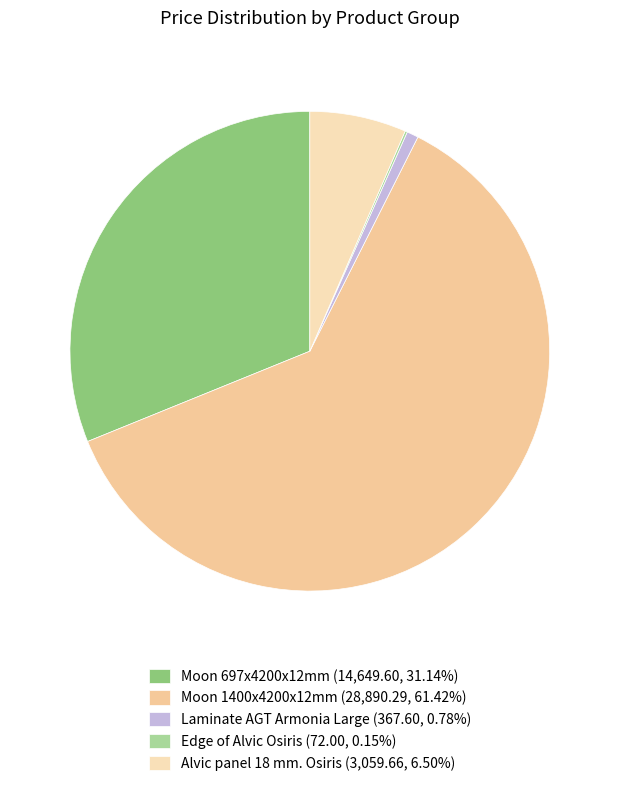

Is it true that Moon 1400x4200x12mm is 67% of the pie?

False